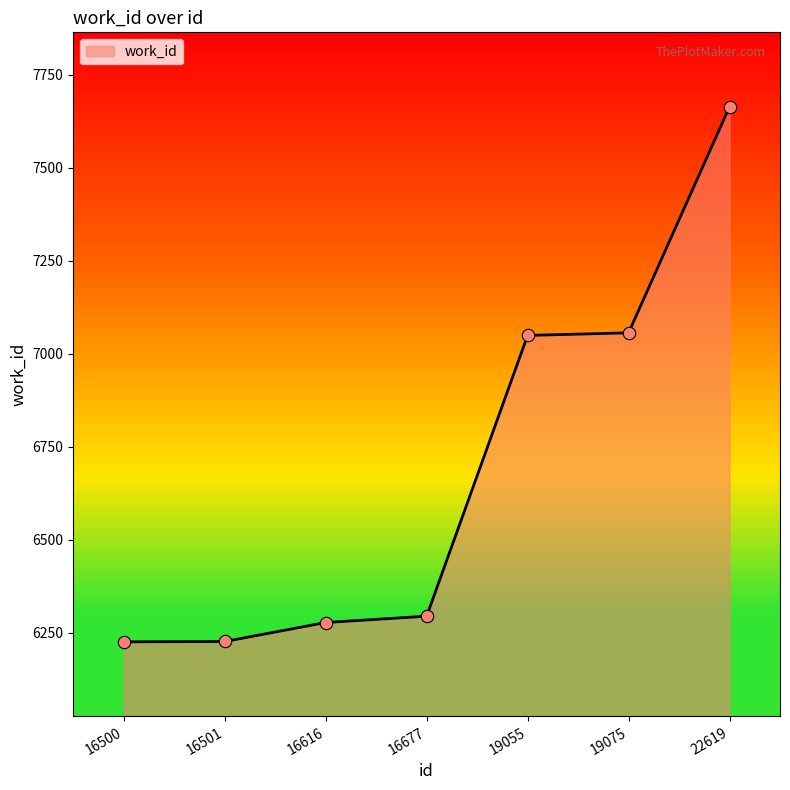

What is the change in value from 16501 to 19055?

+823